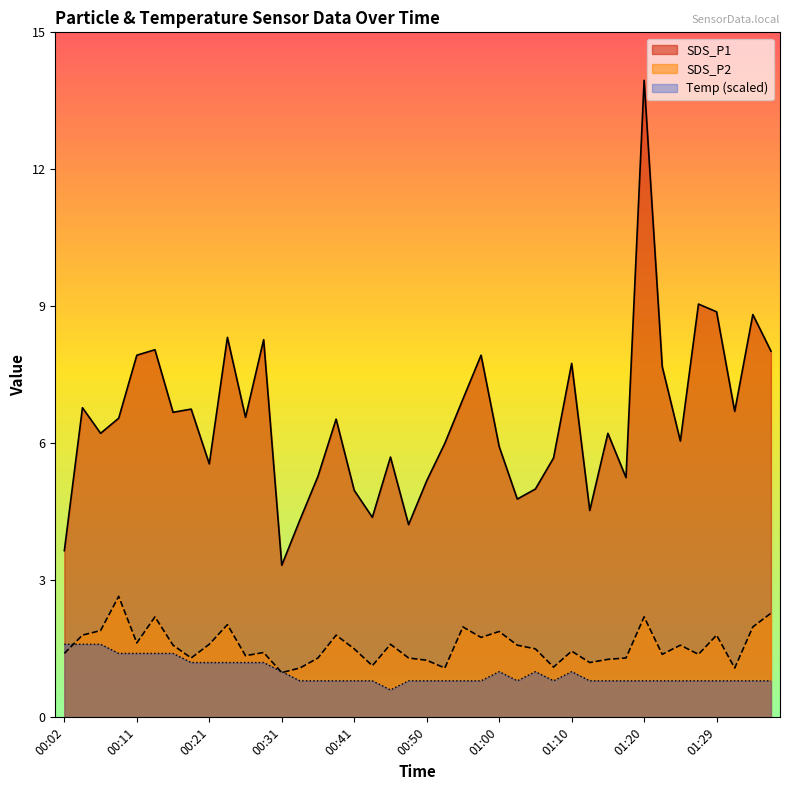

What is the total value across all series at 00:16?

9.7